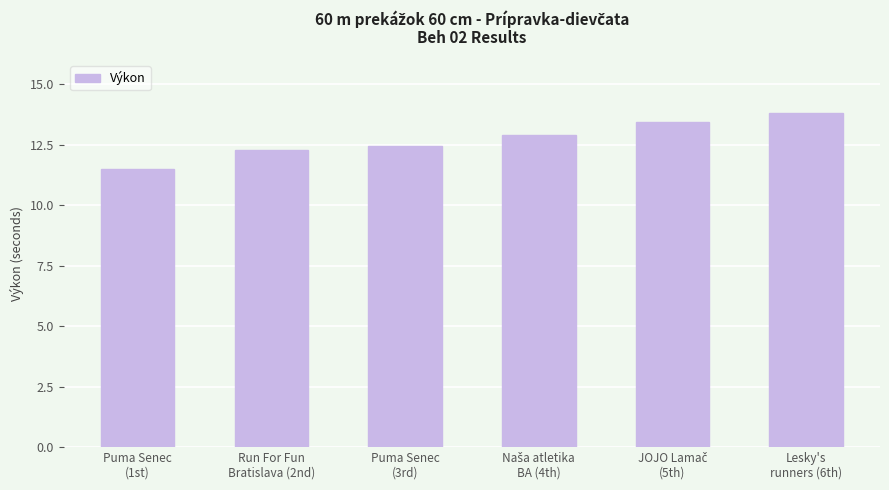

What is the label of the 5th bar from the right?

Run For Fun
Bratislava (2nd)